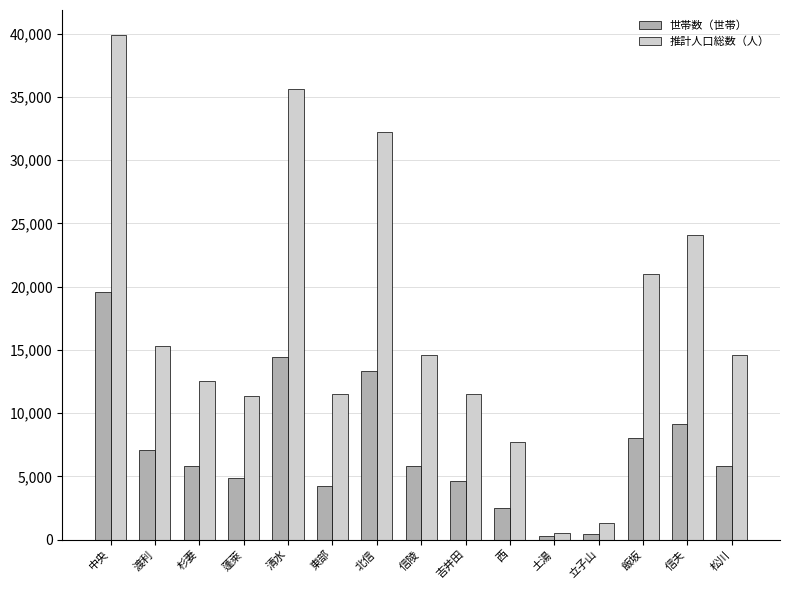

Which series has the widest spread of values?

推計人口総数（人）